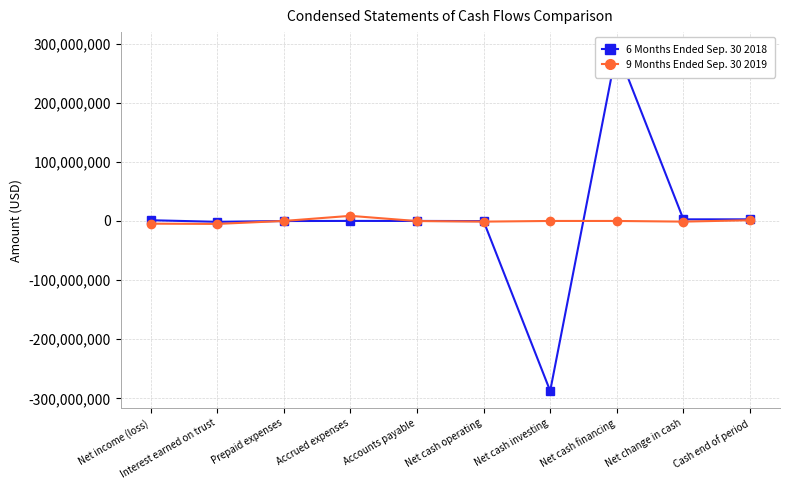

What are all the series names shown in the legend?

6 Months Ended Sep. 30 2018, 9 Months Ended Sep. 30 2019